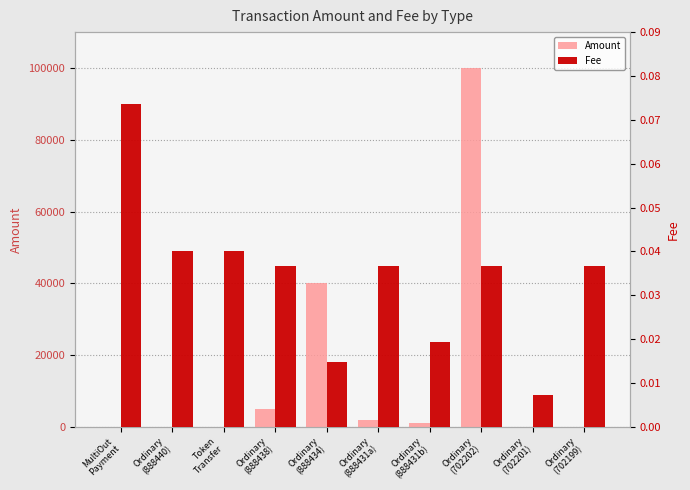

Which series has the widest spread of values?

Amount